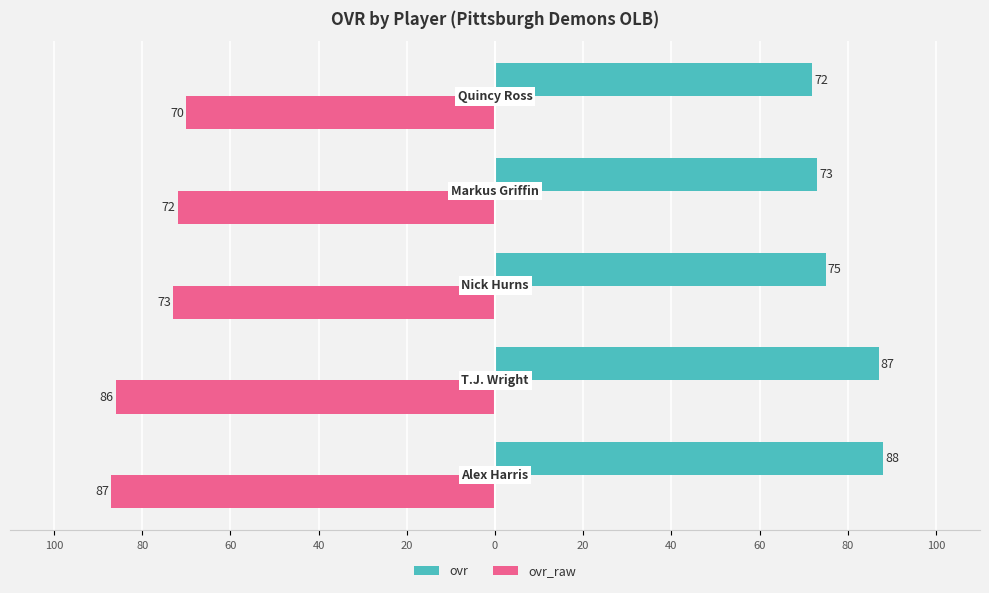

What are all the series names shown in the legend?

ovr, ovr_raw